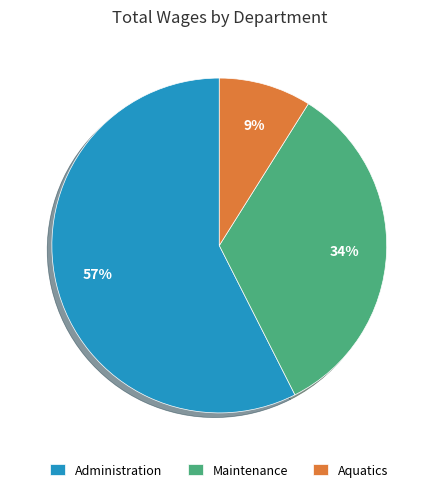

Between Aquatics and Maintenance, which is larger?

Maintenance